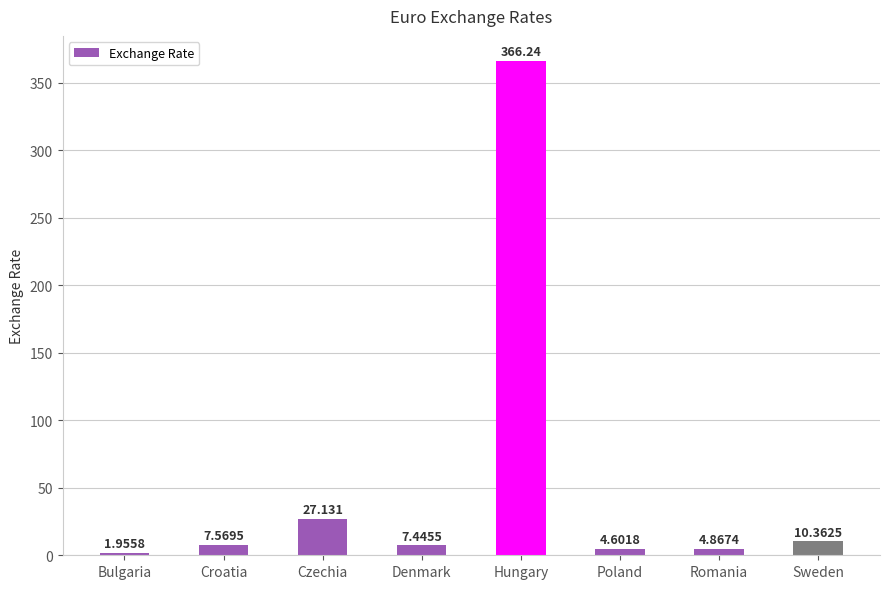

What is the label of the 4th bar from the left?

Denmark